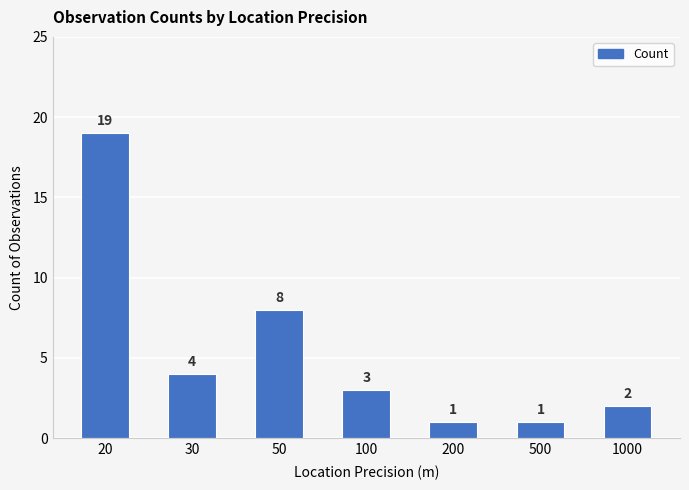

How many bars are there in total?

7